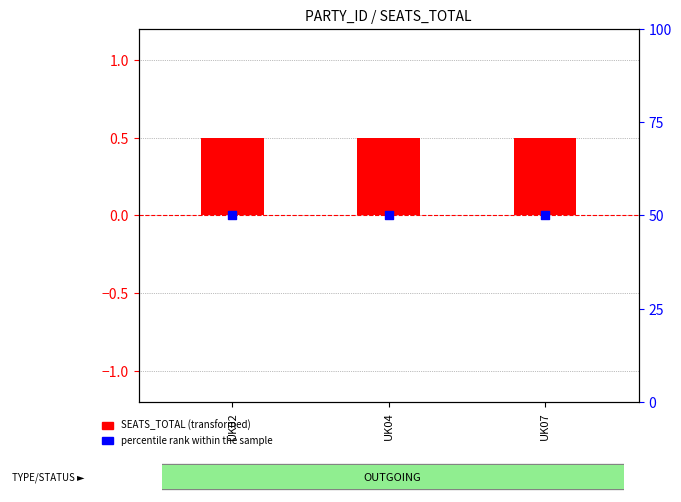

At how many categories does at least one series exceed 43?

3